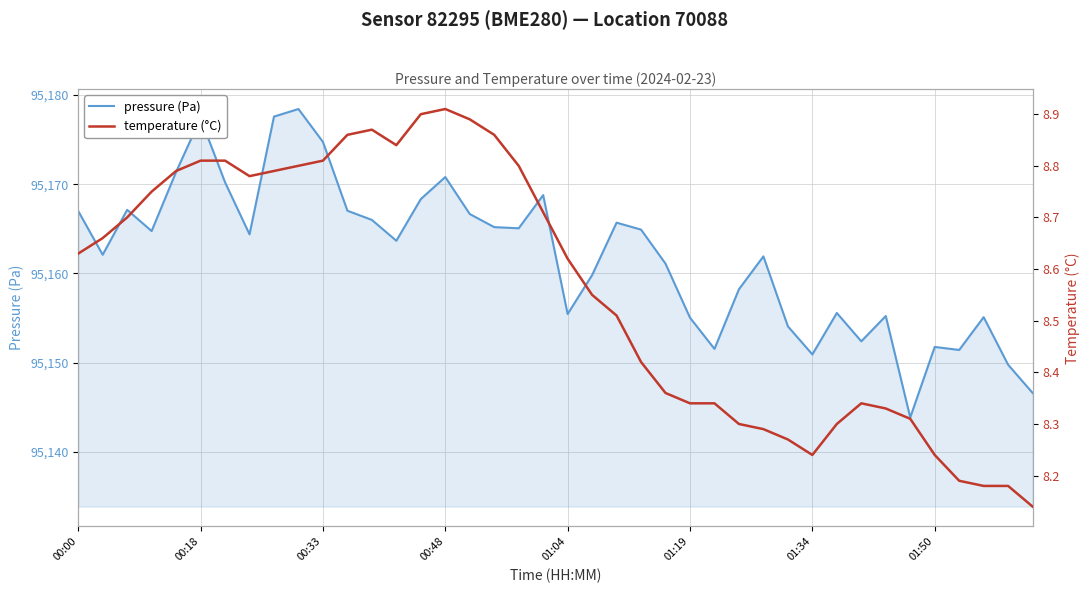

What is the approximate value of temperature (°C) at 21?

8.6